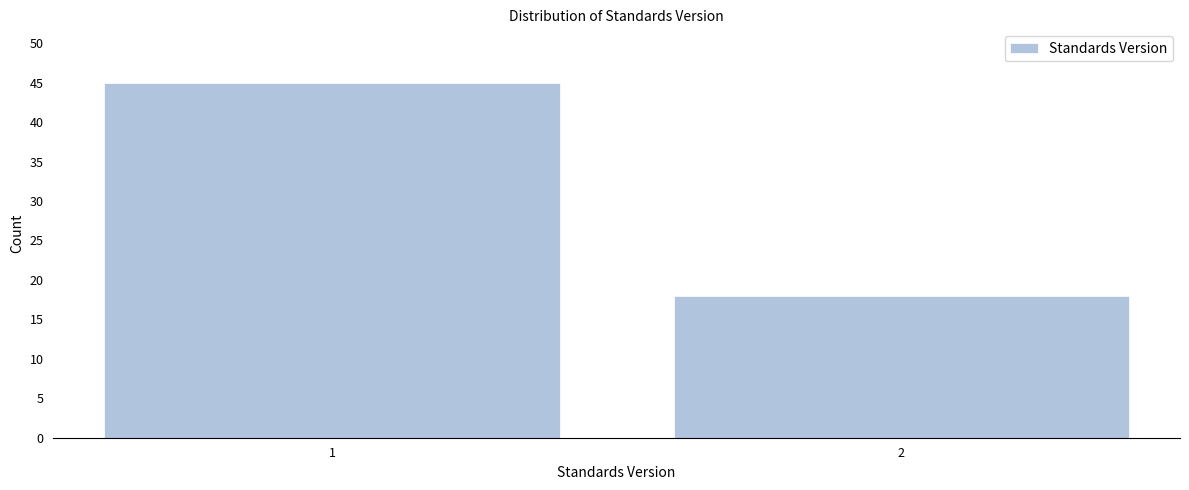

Reading left to right, list all the values displayed in this chart.

45	18